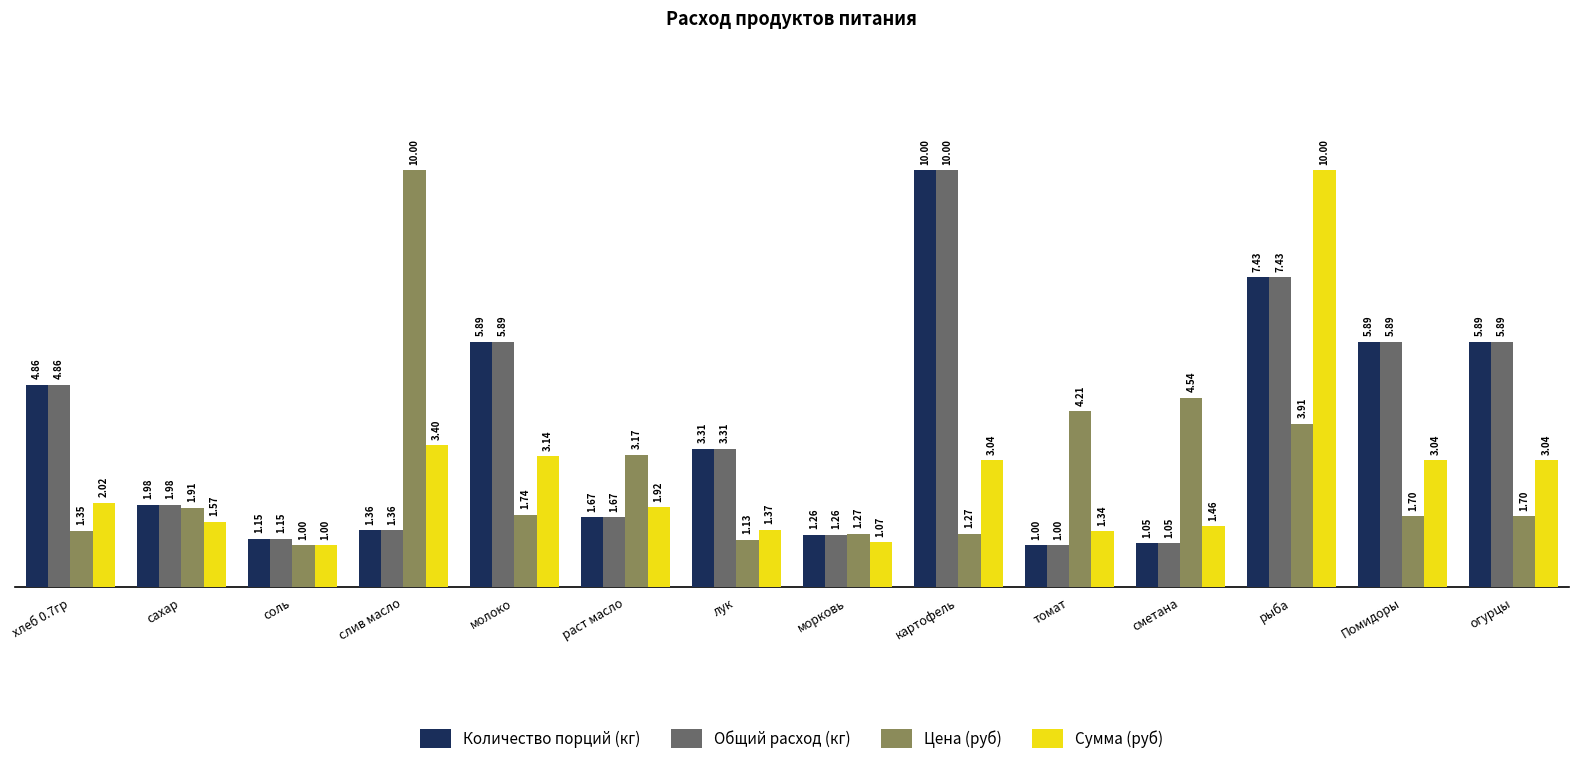

How many groups of bars are there?

14